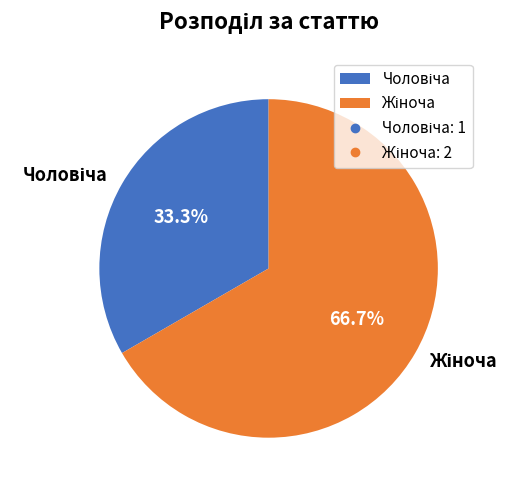

Is there a majority slice in this chart?

Yes